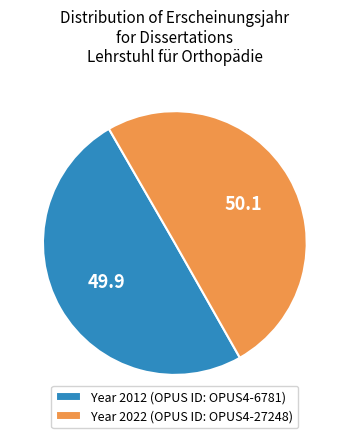

Do Year 2012 (OPUS ID: OPUS4-6781) and Year 2022 (OPUS ID: OPUS4-27248) together represent more than half of the pie?

Yes